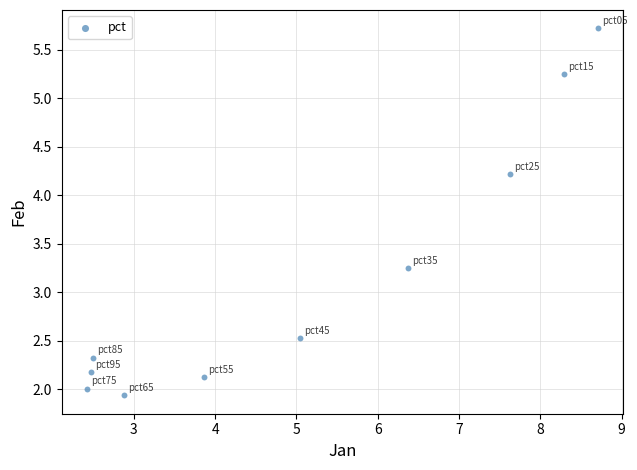

What is the range of Y values (max minus min)?

3.8